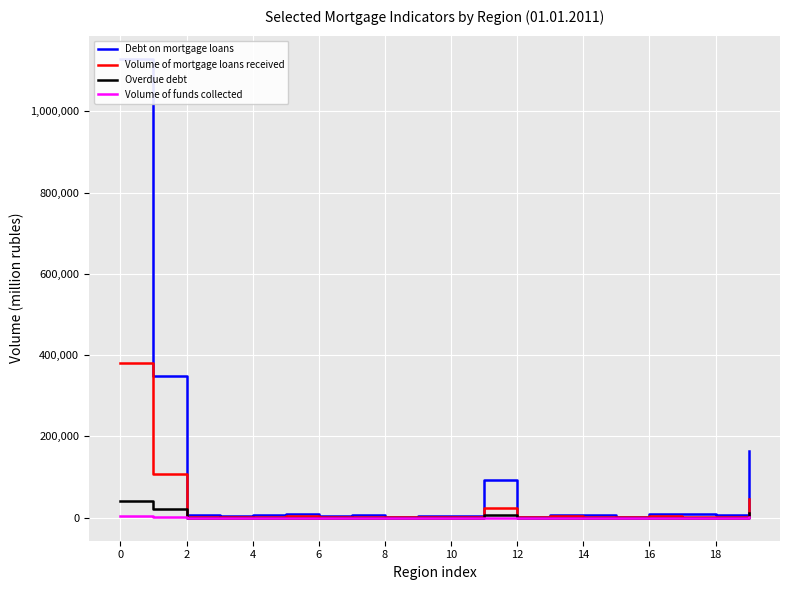

What is the total value across all series at 15?

4058